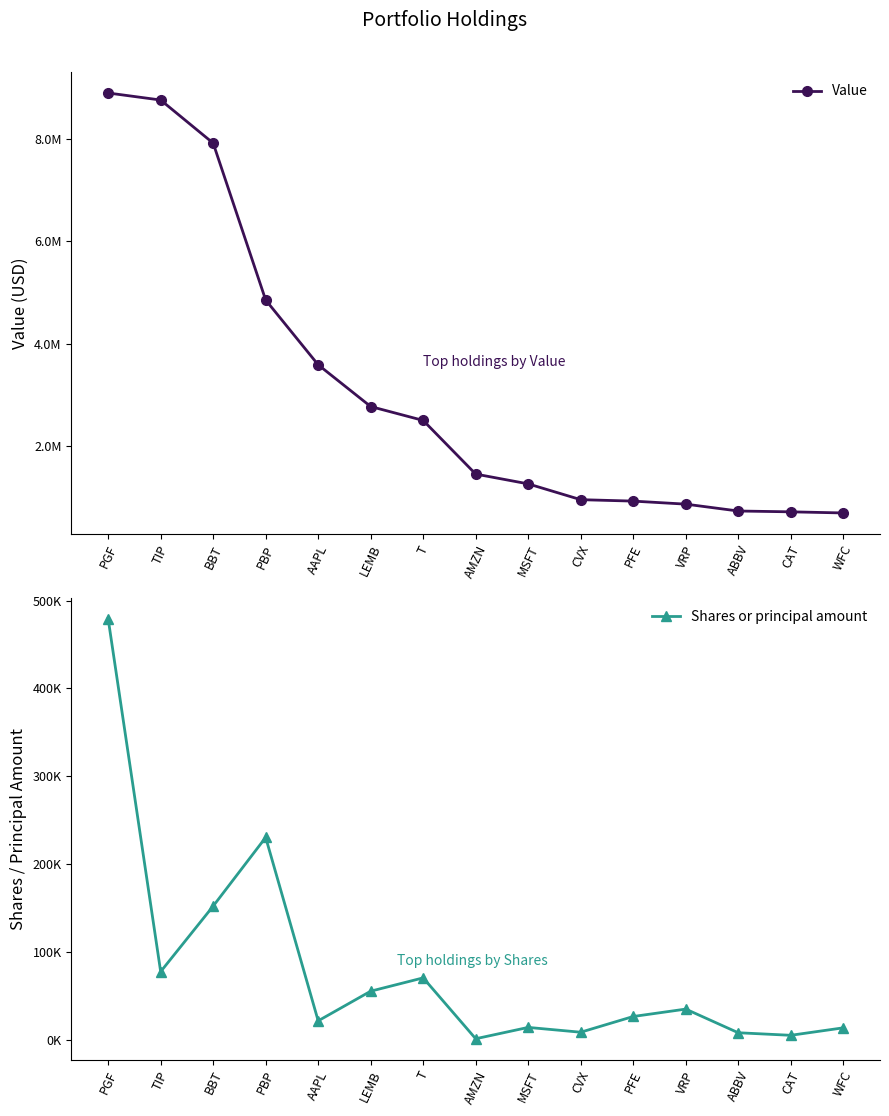

Rank the categories by Value value from lowest to highest.

WFC, CAT, ABBV, VRP, PFE, CVX, MSFT, AMZN, T, LEMB, AAPL, PBP, BBT, TIP, PGF